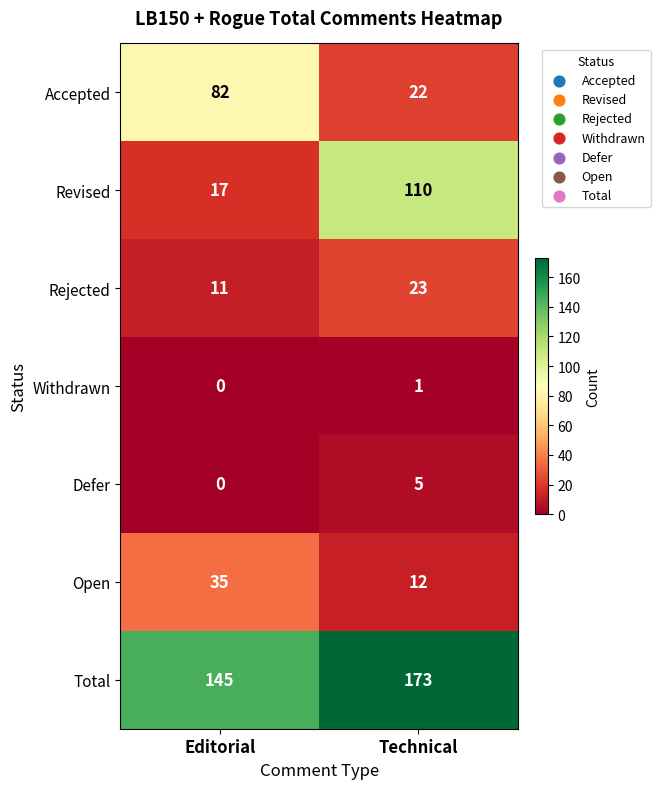

What is the difference between the Defer values at Technical and Editorial?

5